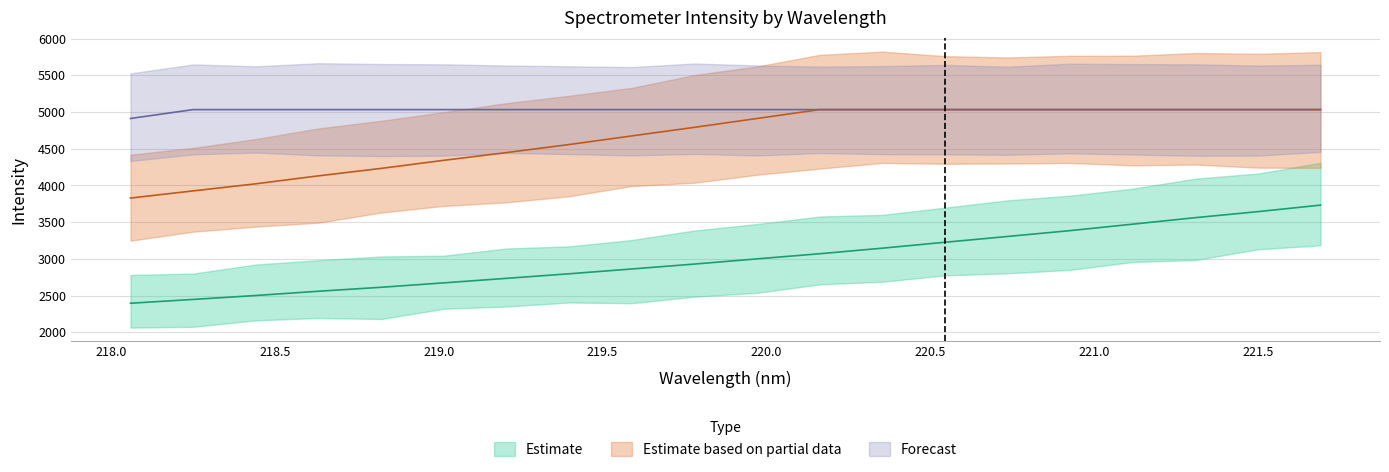

List the series in order of their peak value, lowest first.

Estimate, Estimate based on partial data, Forecast